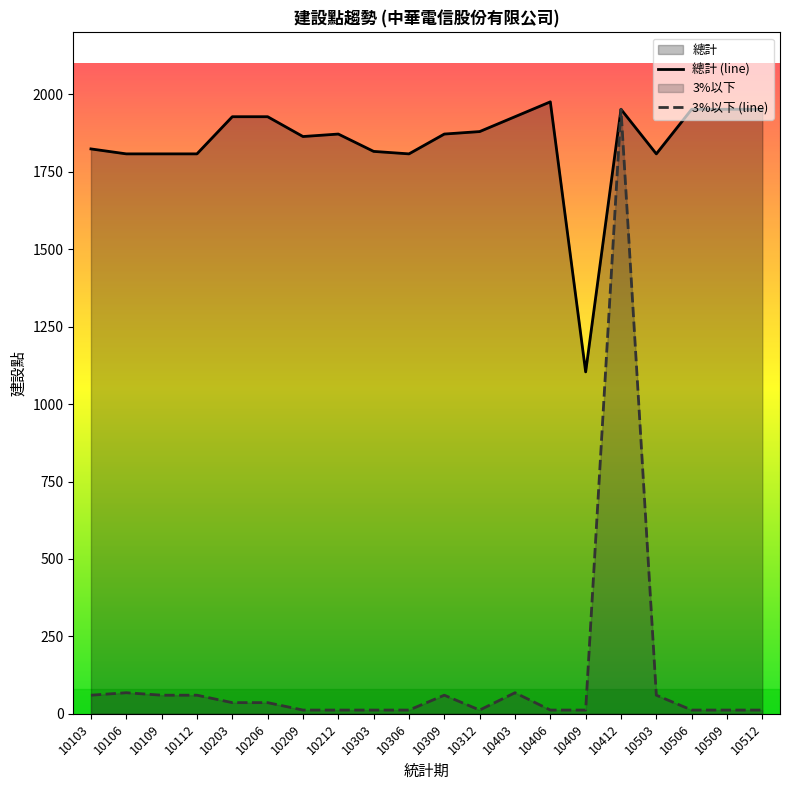

Is it true that 總計 (line) equals 1211 at 10312?

False